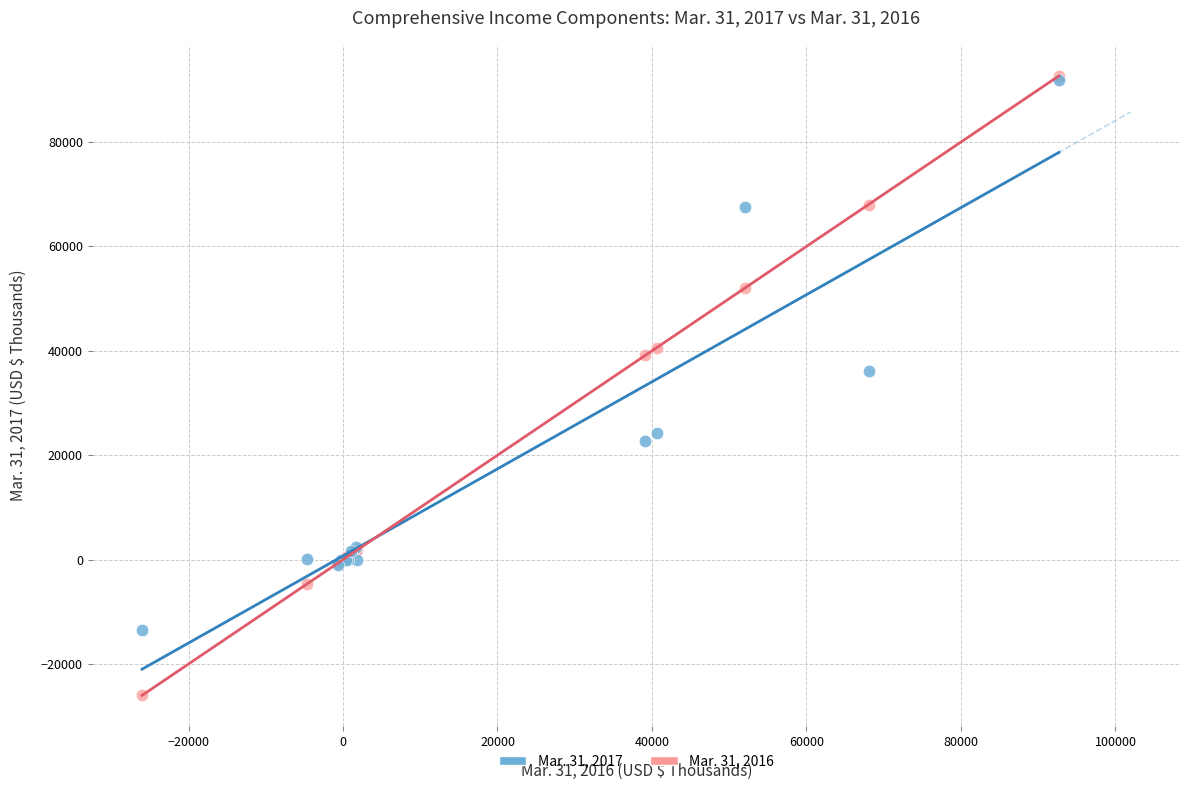

What are all the series names shown in the legend?

Mar. 31, 2017, Mar. 31, 2016